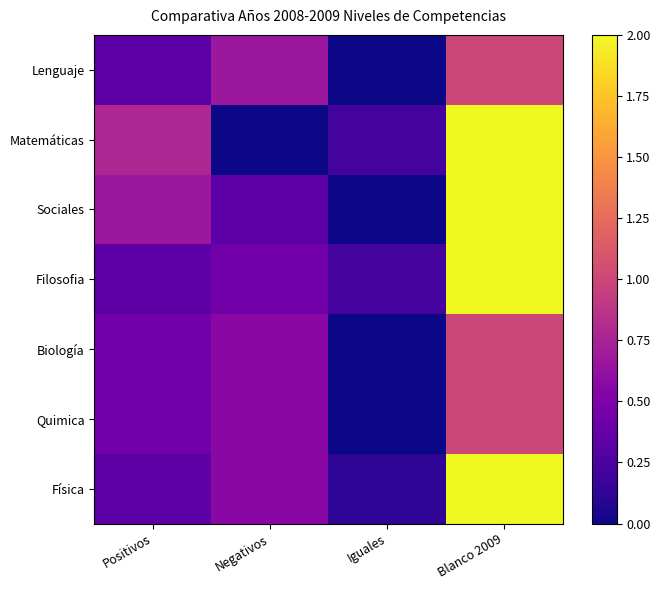

Between Negativos and Positivos, which is larger?

Negativos